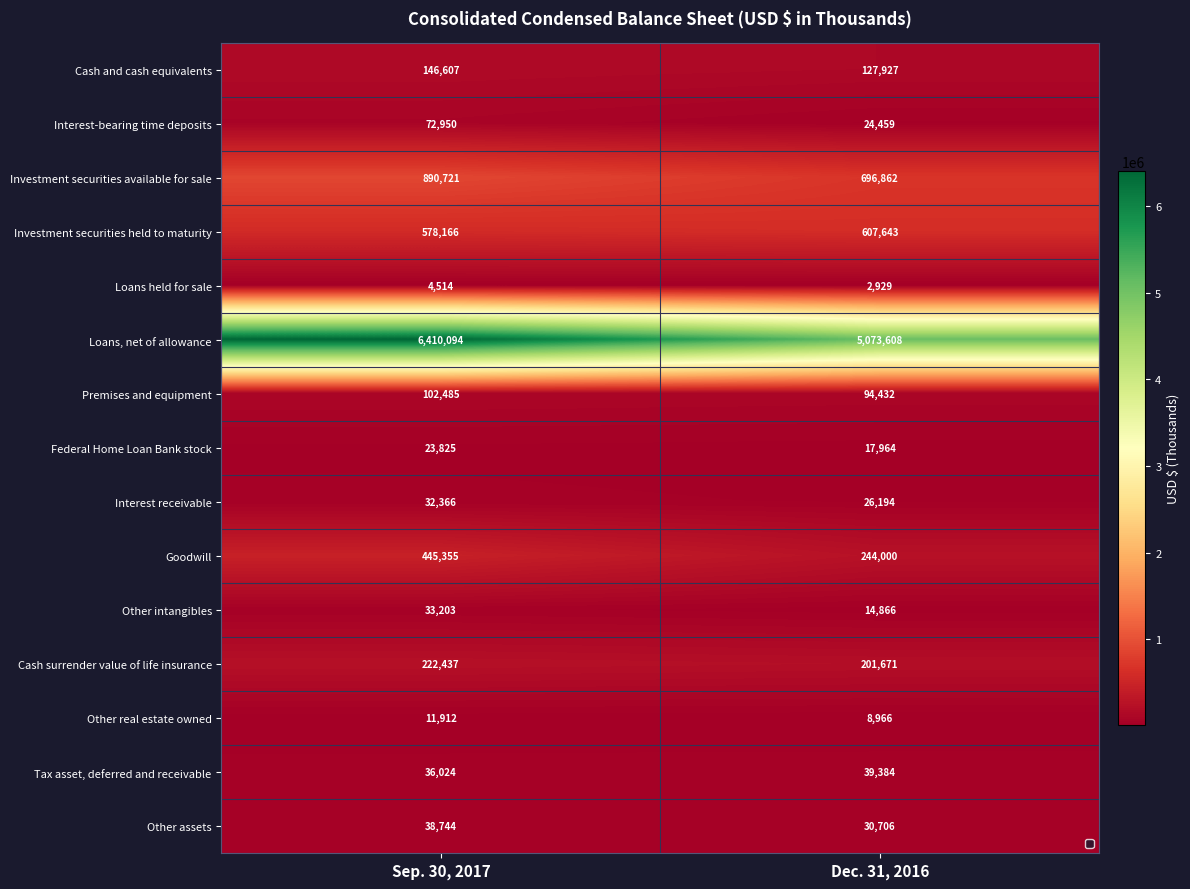

How many data points does each series have?

2